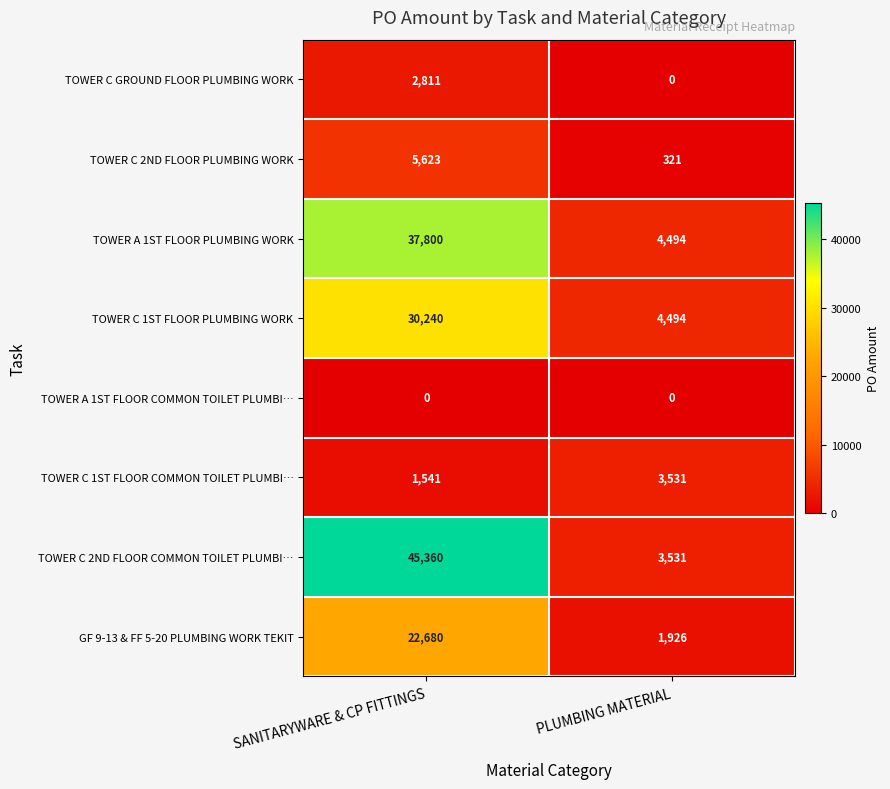

What is the average value of the TOWER C 1ST FLOOR COMMON TOILET PLUMBI… series?

2536